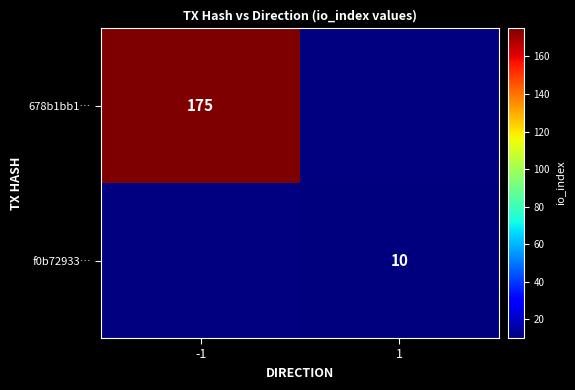

Which label corresponds to the smallest value in the chart?

1